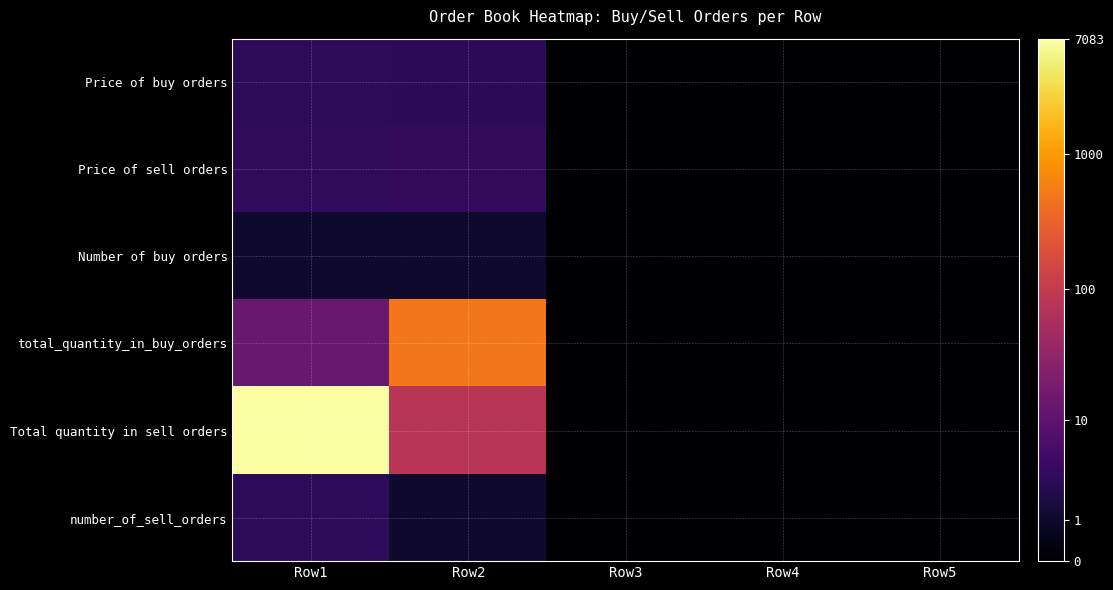

What is the difference between the highest and lowest values at Row2?

5.5